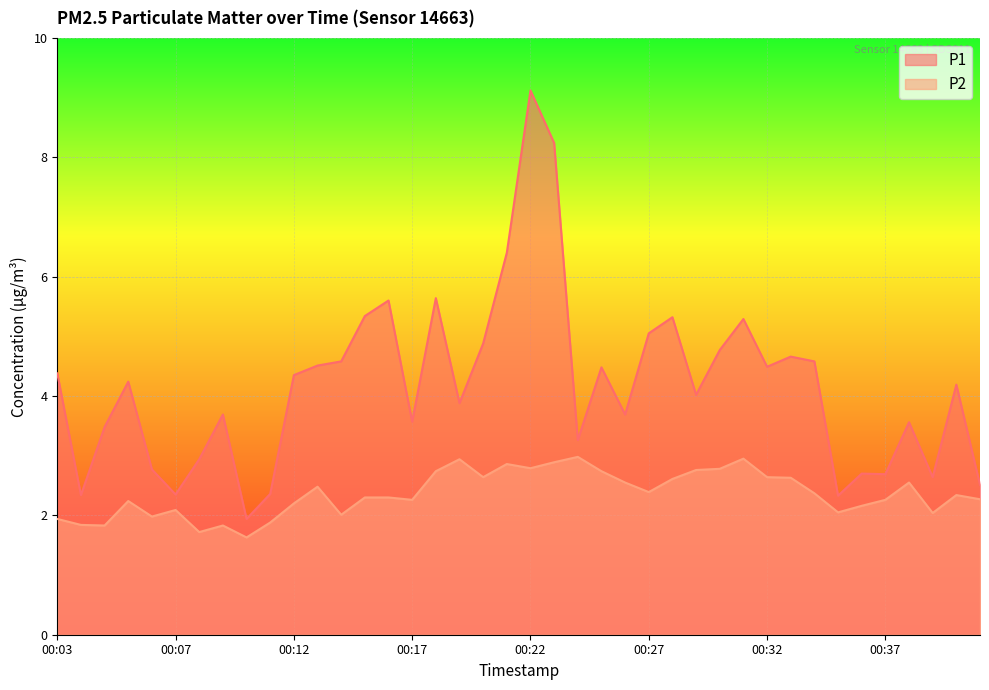

What is the sum of all P2 values?

94.5